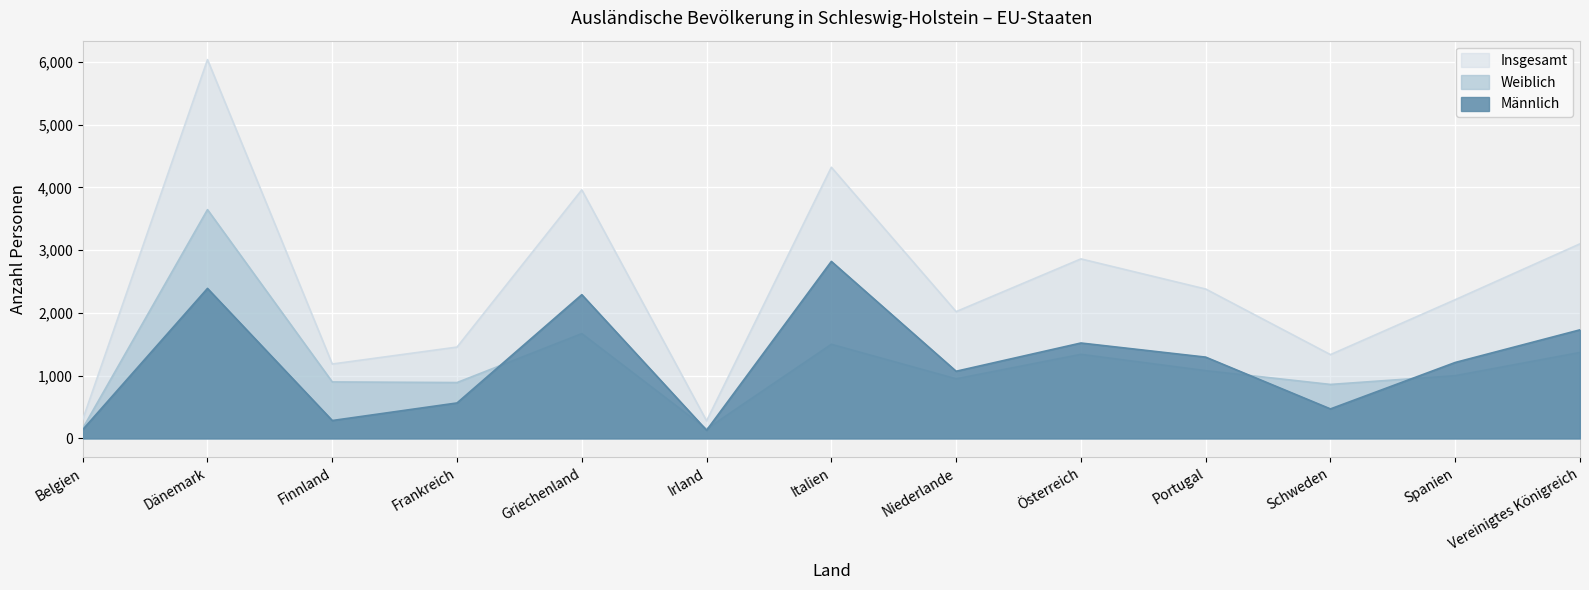

True or false: Weiblich and Männlich cross at least once.

True